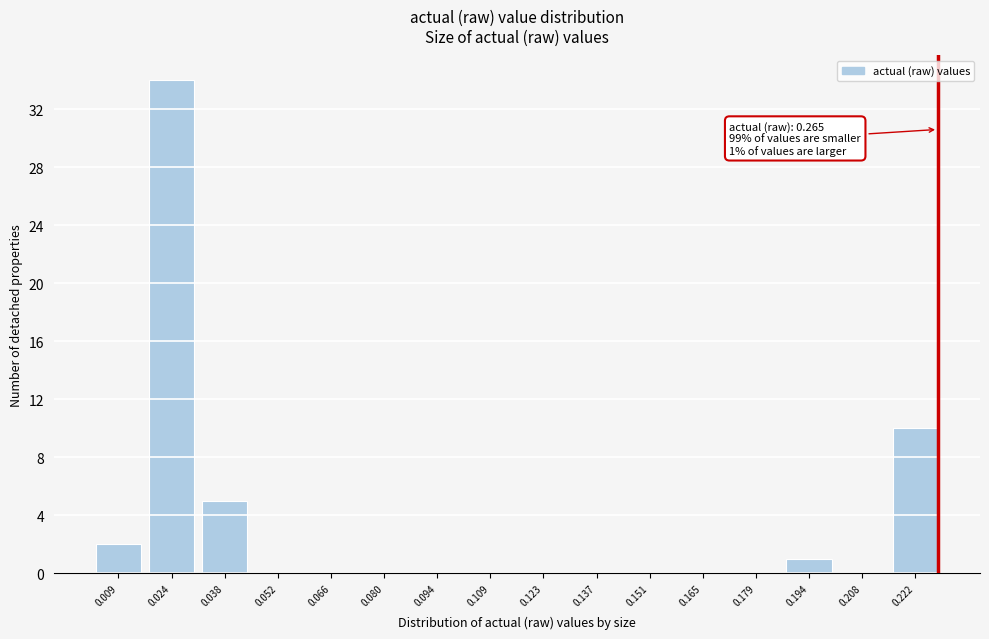

Reading left to right, transcribe all the data shown in this chart.

0.009=2	0.024=34	0.038=5	0.052=0	0.066=0	0.080=0	0.094=0	0.109=0	0.123=0	0.137=0	0.151=0	0.165=0	0.179=0	0.194=1	0.208=0	0.222=10